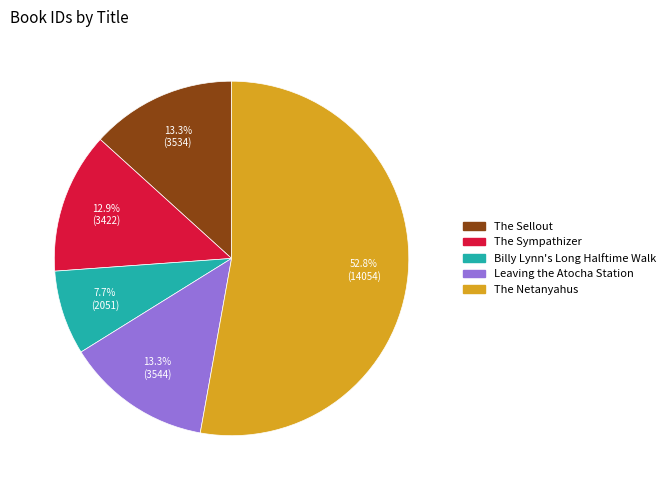

The Leaving the Atocha Station slice represents 1% of the pie. True or false?

False